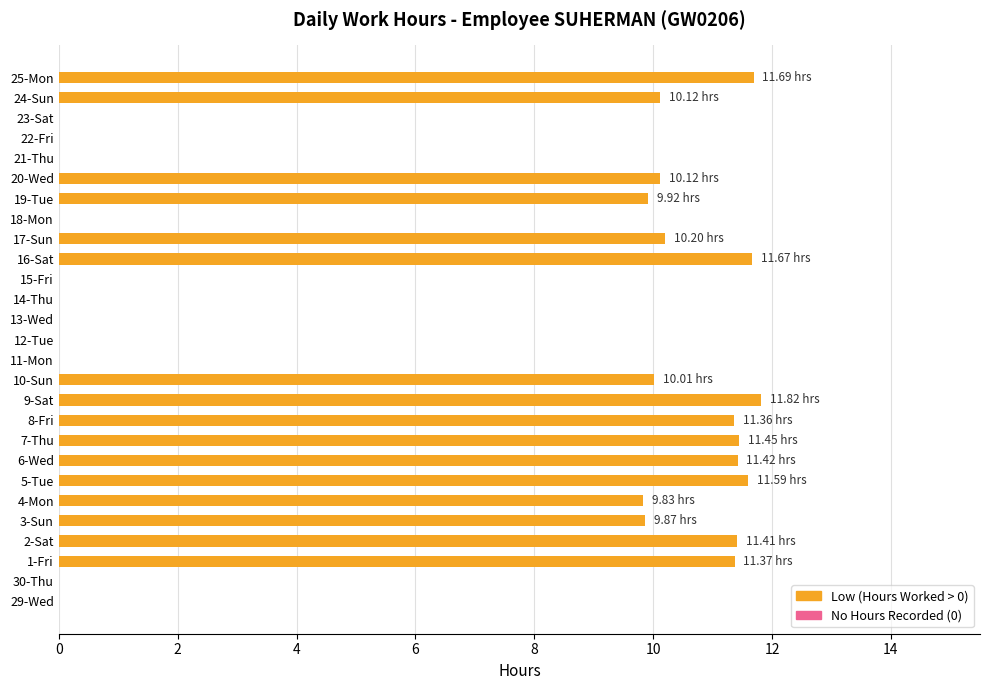

Which label corresponds to the largest value in the chart?

9-Sat